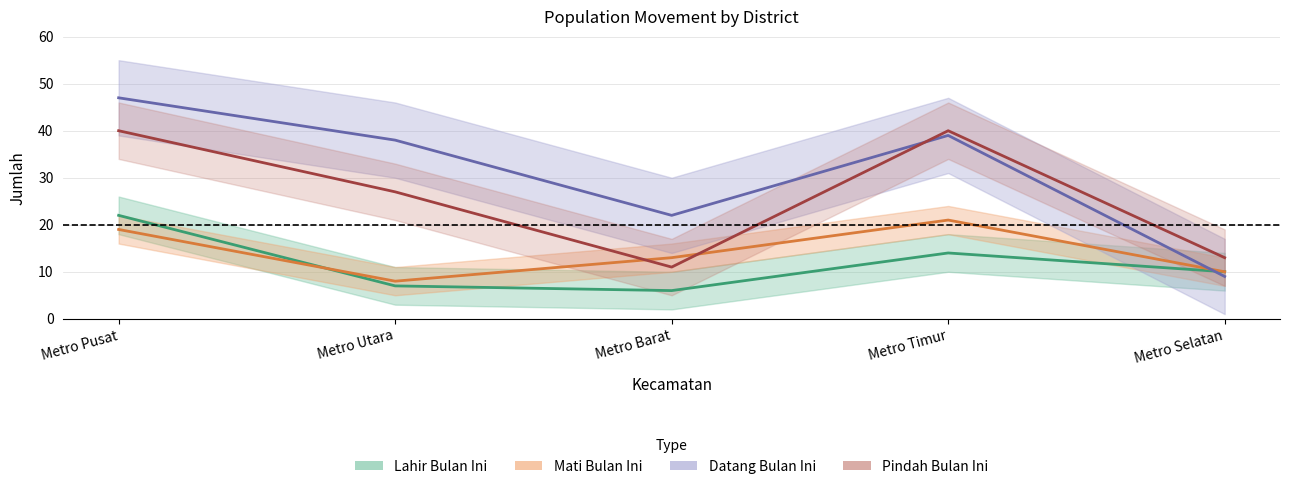

What is the value of the Datang Bulan Ini point at the 4th from the left?

39